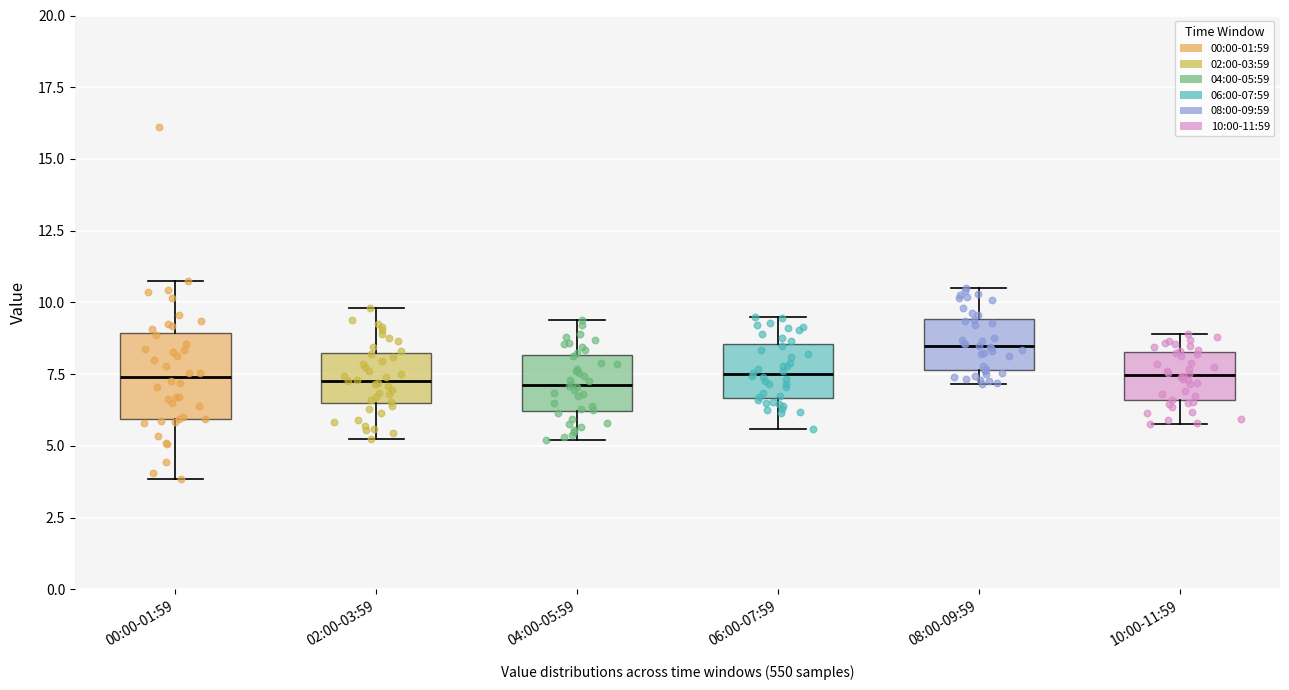

Which box has the highest median line?

08:00-09:59